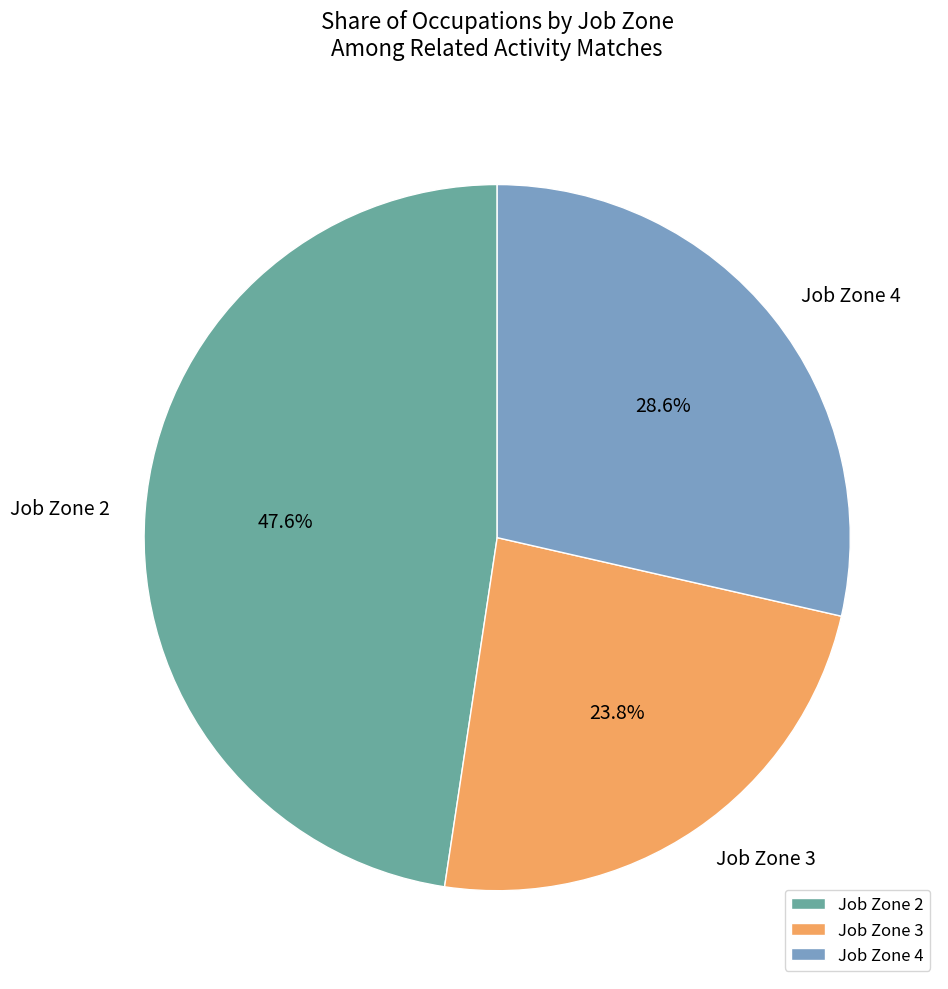

How many segments does this pie chart have?

3